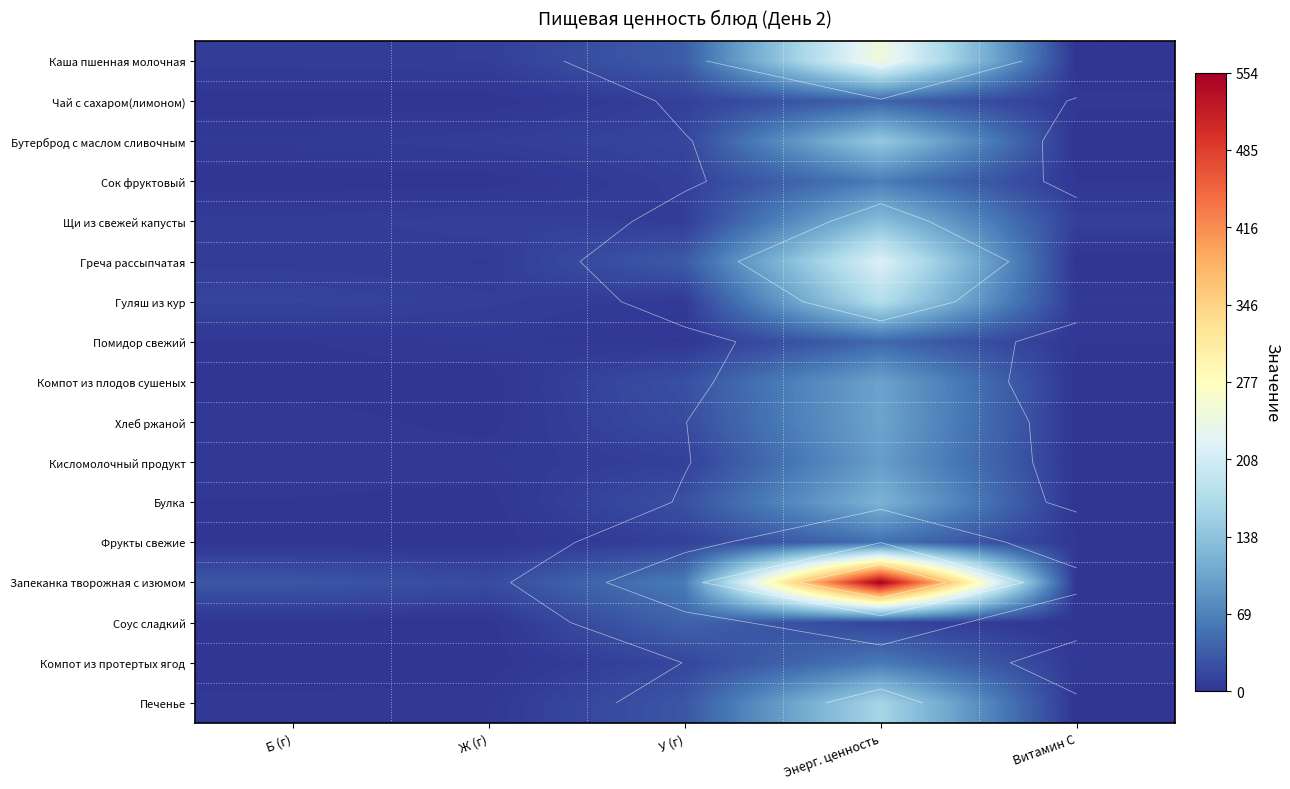

The Бутерброд с маслом сливочным series shows 3.7 at У (г). True or false?

False